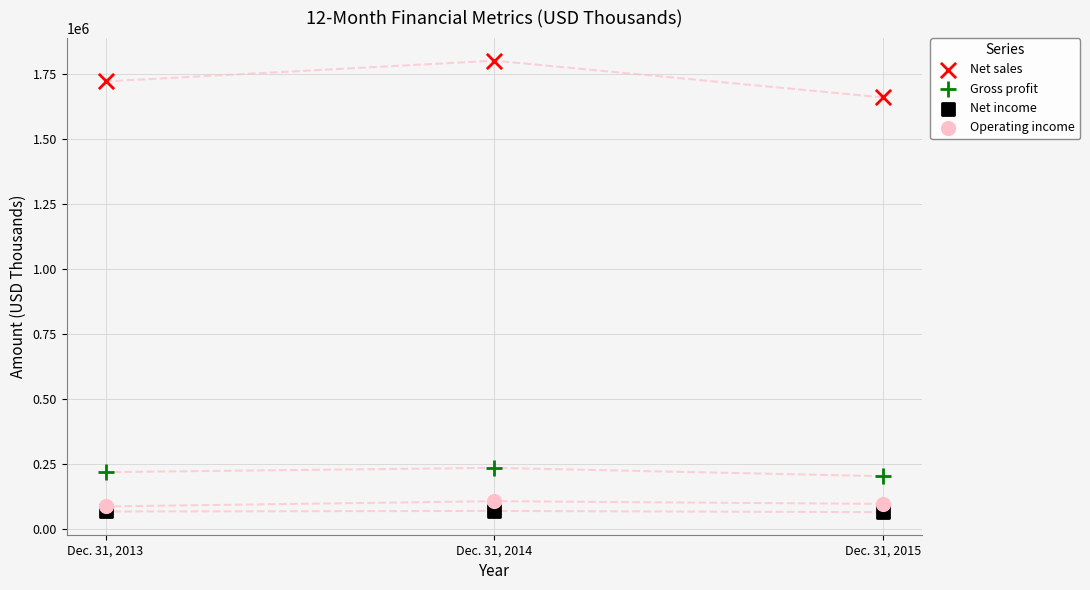

Across all data points, what is the range of Y values (max minus min)?

1737840